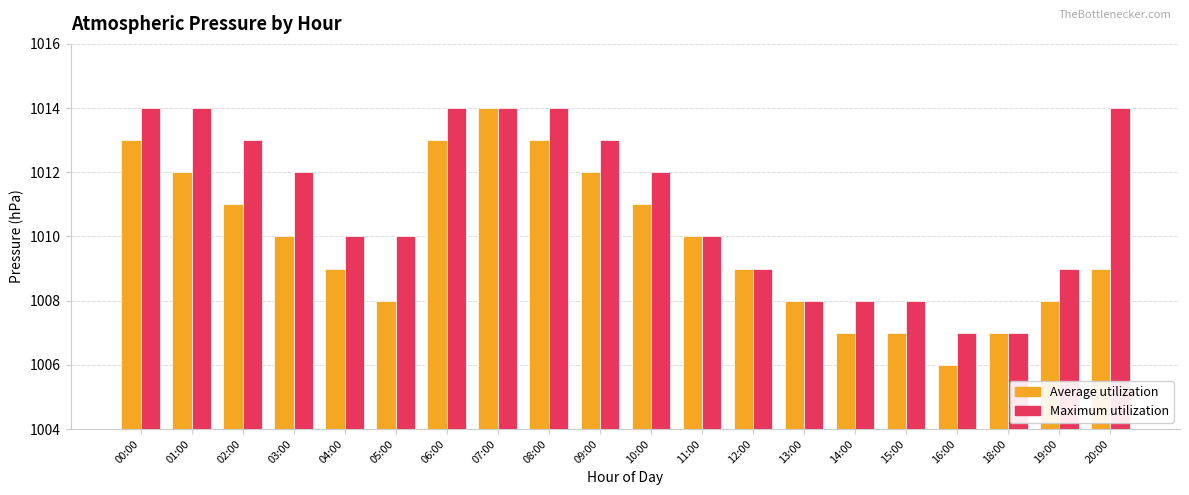

What is the approximate value of Maximum utilization at 14:00?

1008